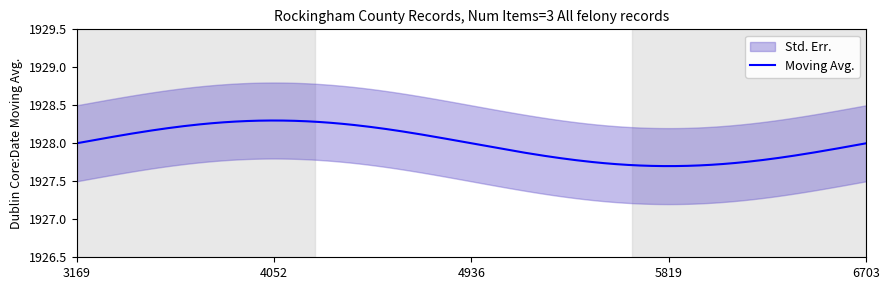

What is the value of the upper point at the 3rd from the left?

1928.5